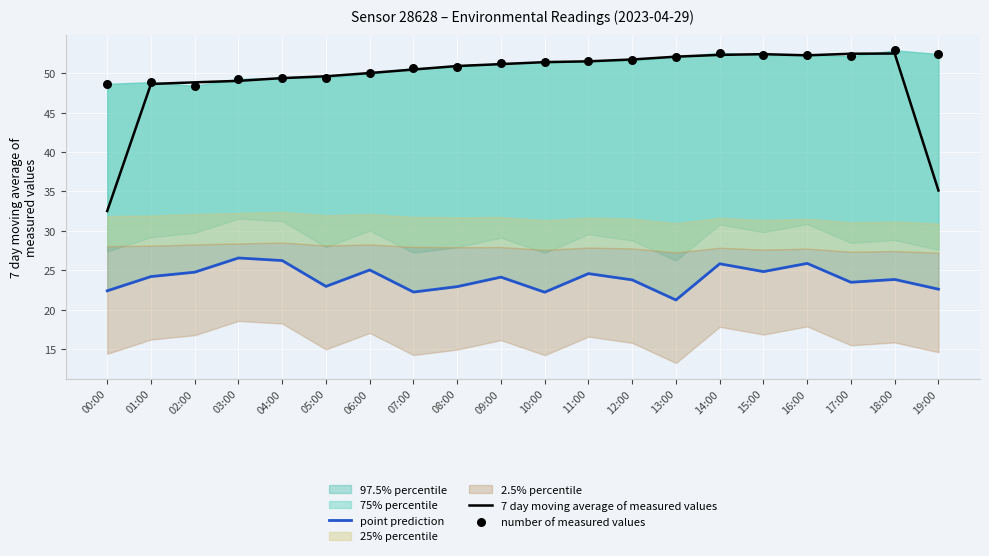

What is the total value across all series at 13:00?

125.5